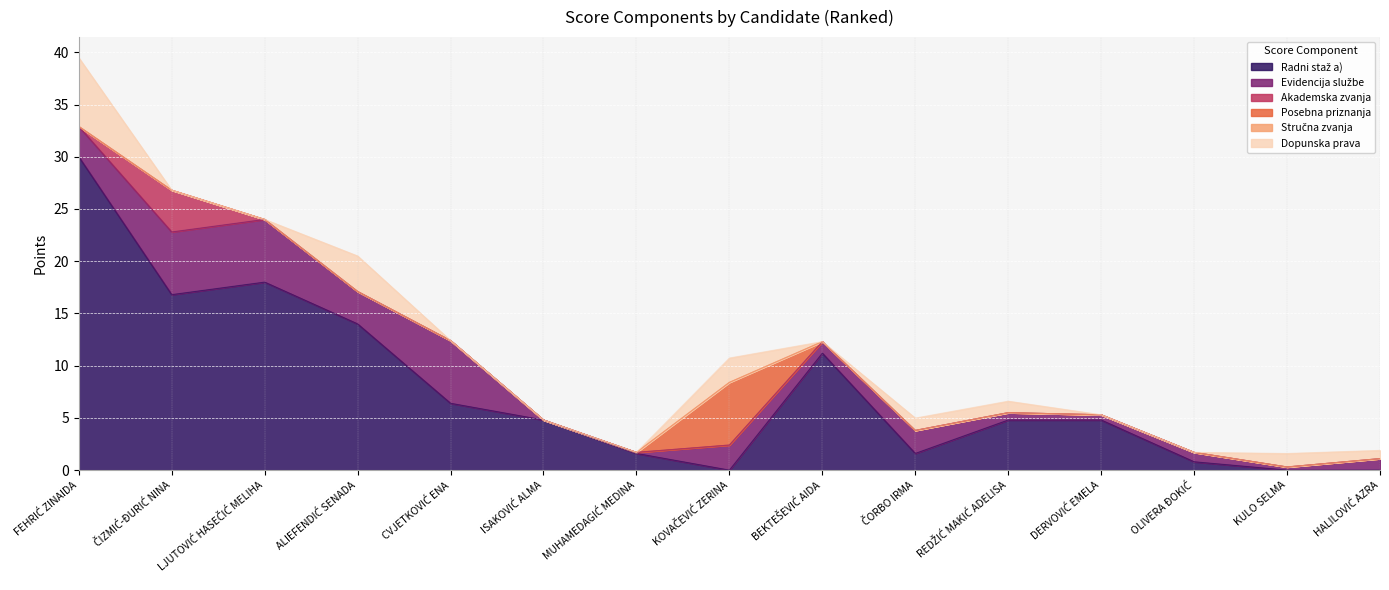

What is the spread (max minus min) of values at ISAKOVIĆ ALMA?

4.8